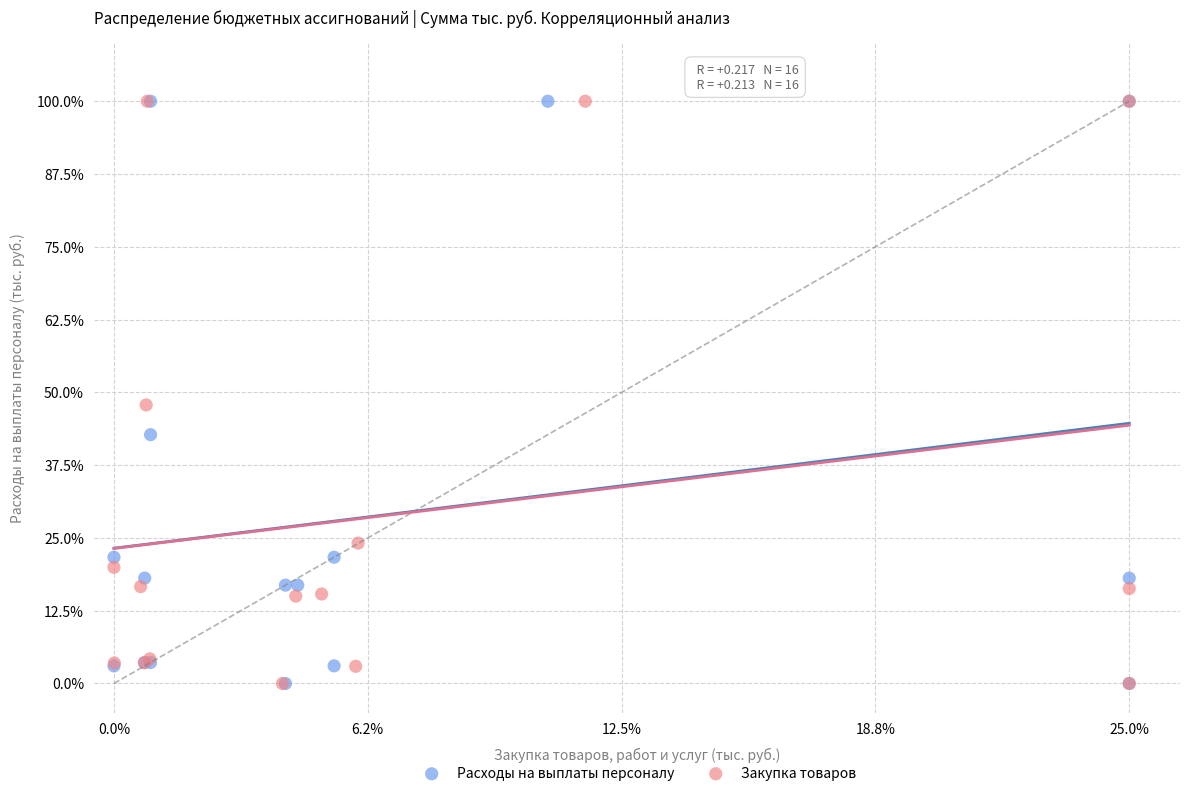

What are all the series names shown in the legend?

Расходы на выплаты персоналу, Закупка товаров